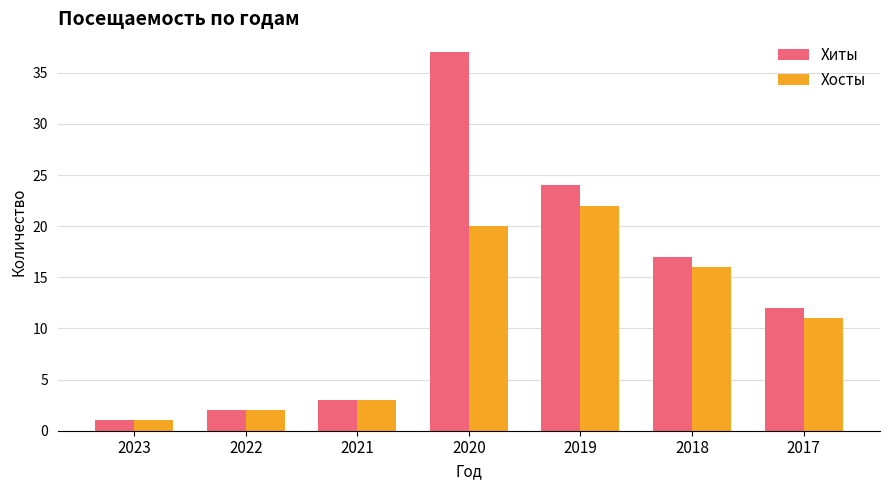

Rank the series by their average value, from lowest to highest.

Хосты, Хиты